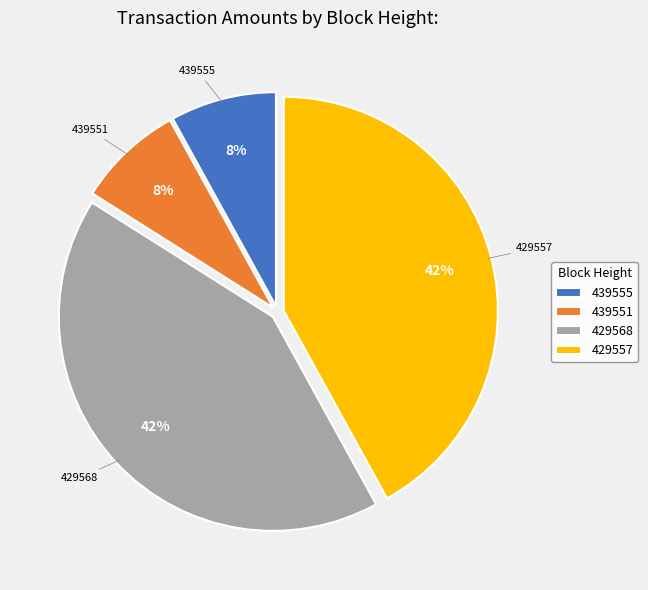

Is there any slice that represents more than half of the pie?

No